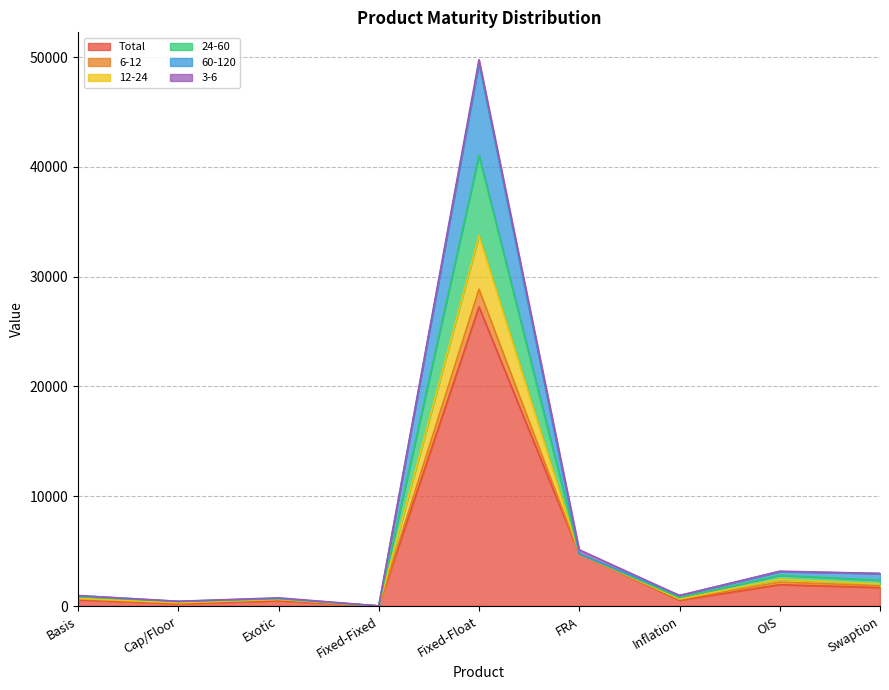

True or false: 60-120 and 12-24 intersect in this chart.

False